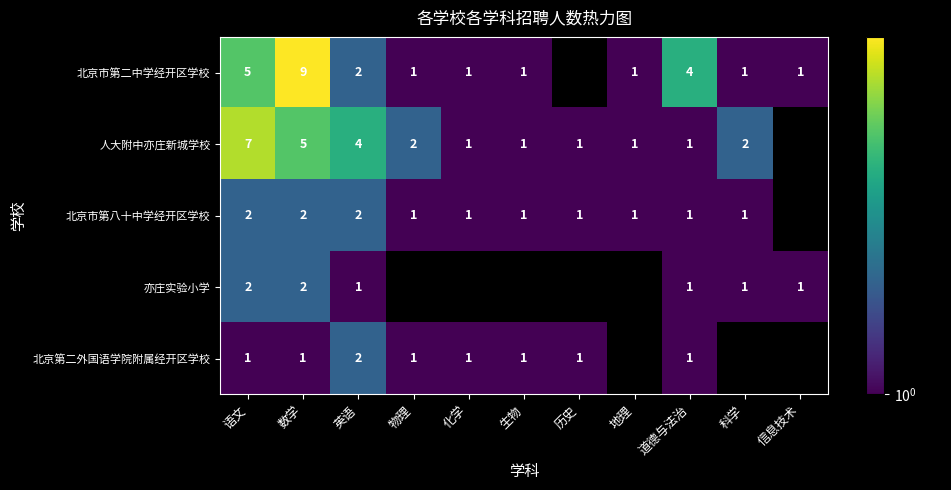

What is the greatest value displayed?

9.0